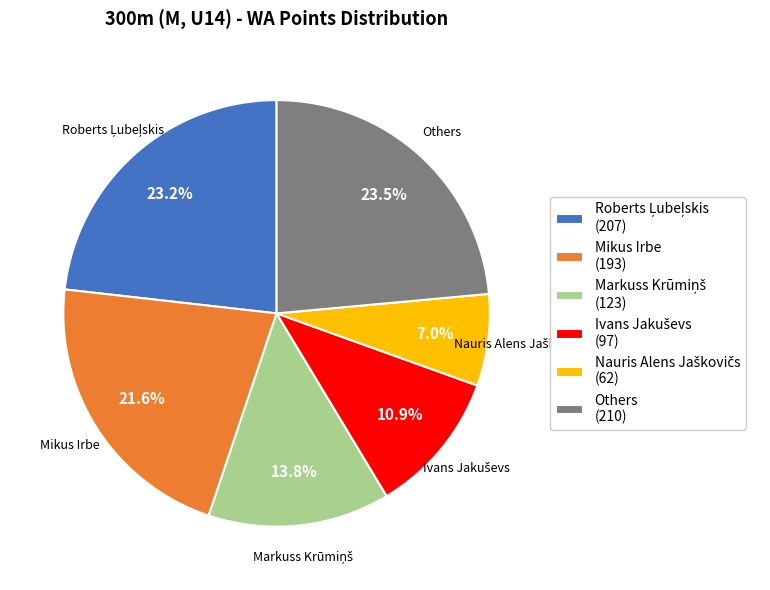

Does Mikus Irbe (193) represent more than half of the total?

No